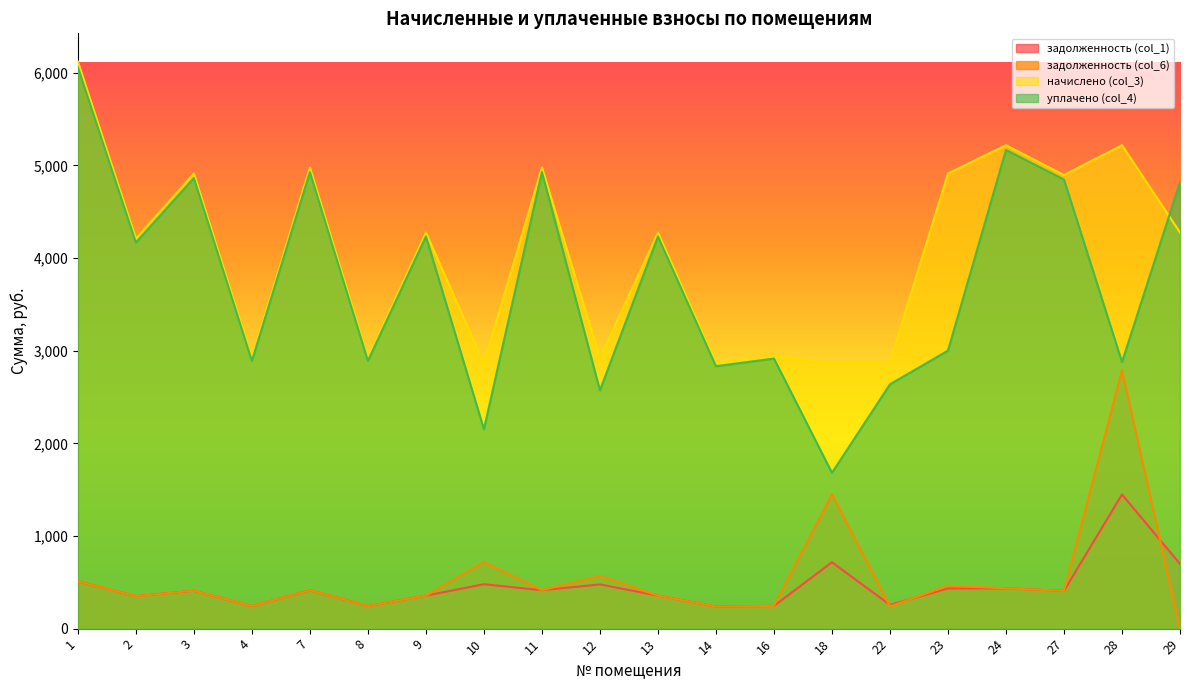

Reading right to left, list all the values displayed in this chart.

задолженность (col_1): 698.8	1447.8	407.9	434.8	433.5	256.0	716.5	245.3	238.4	356.2	477.0	414.8	478.9	356.2	243.2	414.8	242.9	409.3	350.7	509.9
задолженность (col_6): 0.0	2786.7	407.9	434.8	462.5	239.8	1448.8	245.3	238.4	356.2	566.7	414.8	716.8	356.2	243.2	414.8	243.2	409.3	350.7	509.9
начислено (col_3): 4274.5	5217.1	4894.7	5217.1	4911.2	2877.2	2860.7	2943.4	2860.7	4274.5	2918.6	4977.4	2860.7	4274.5	2918.6	4977.4	2918.6	4911.2	4208.4	6118.3
уплачено (col_4): 4816.2	2876.7	4846.1	5165.4	3000.0	2636.7	1681.4	2914.2	2832.3	4232.1	2571.2	4928.0	2151.4	4232.1	2889.7	4928.0	2888.7	4862.5	4166.7	6057.6